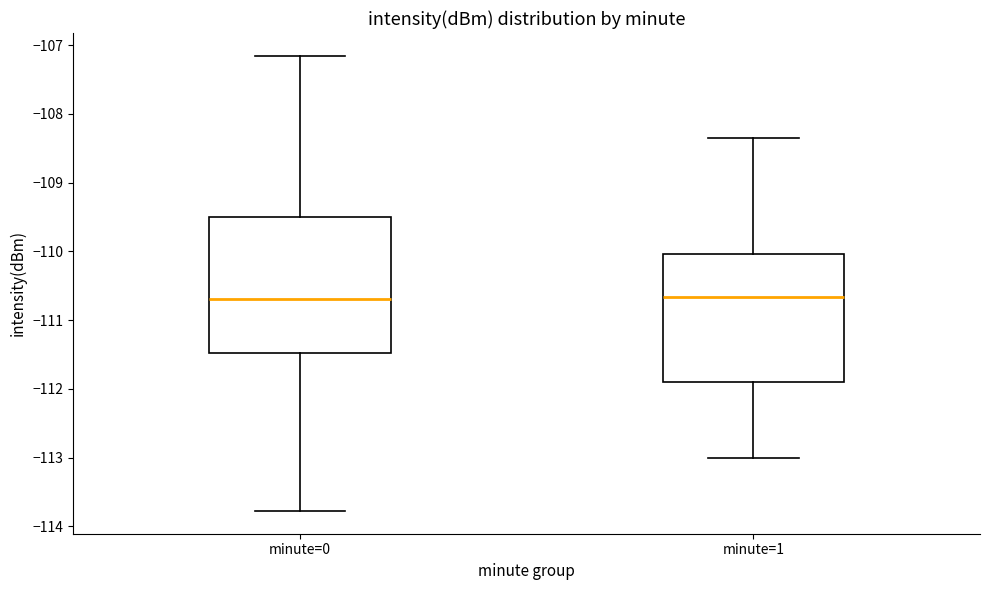

Comparing the boxes themselves (not the whiskers), which one is the tallest?

minute=0